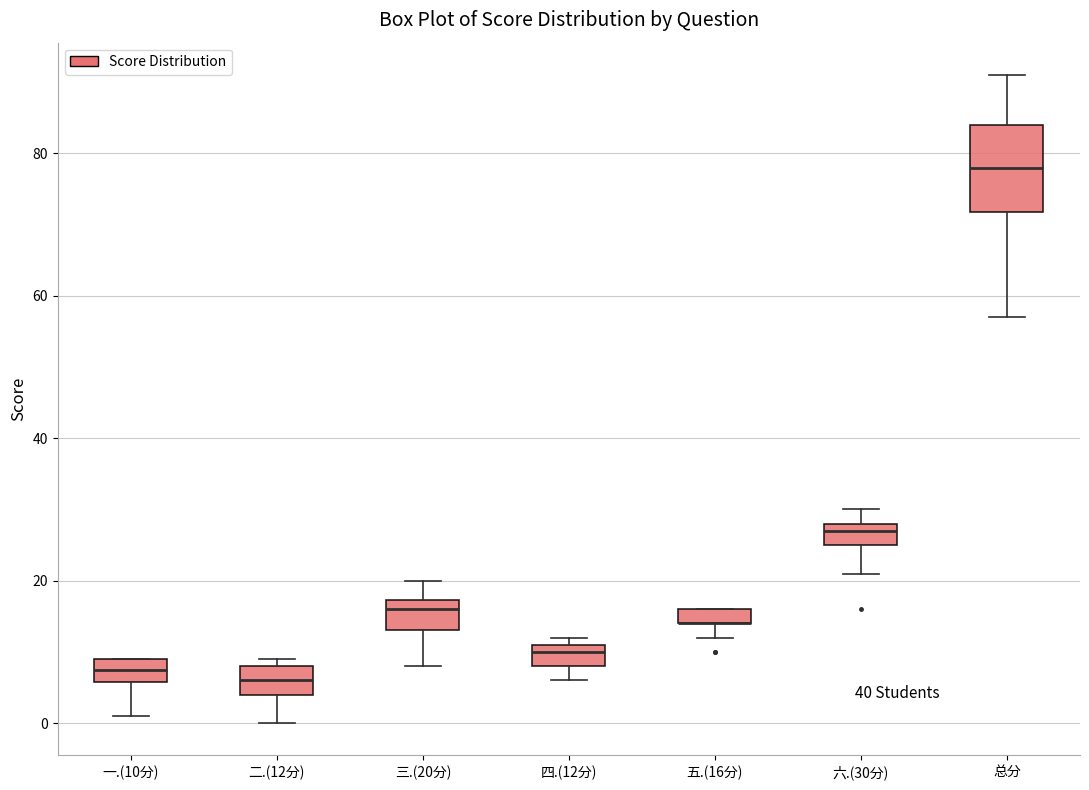

Where is the lower edge of the box for 一.(10分) on the y-axis? The values are not printed on the chart, so give them approximately, as read against the axis.

6